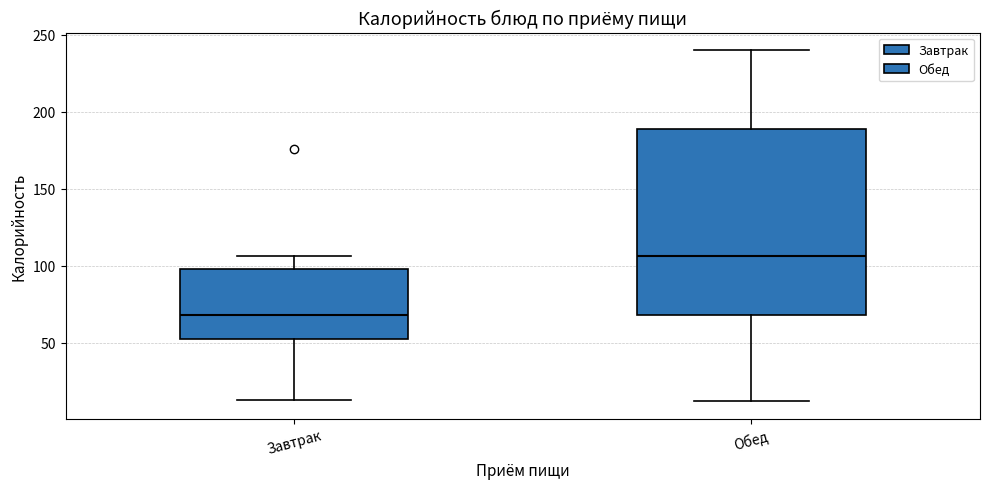

Which box has the lowest median line?

Завтрак